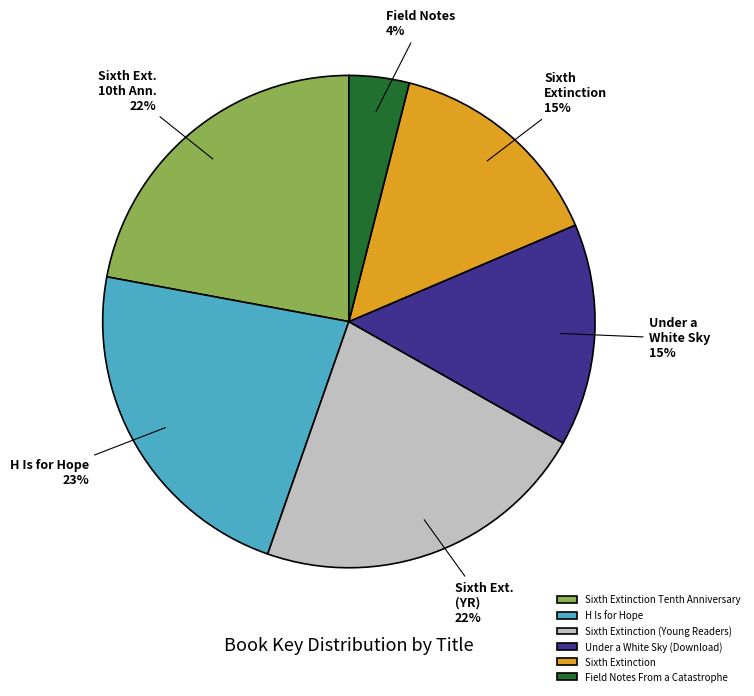

Does Field Notes From a Catastrophe account for over 50% of the chart?

No